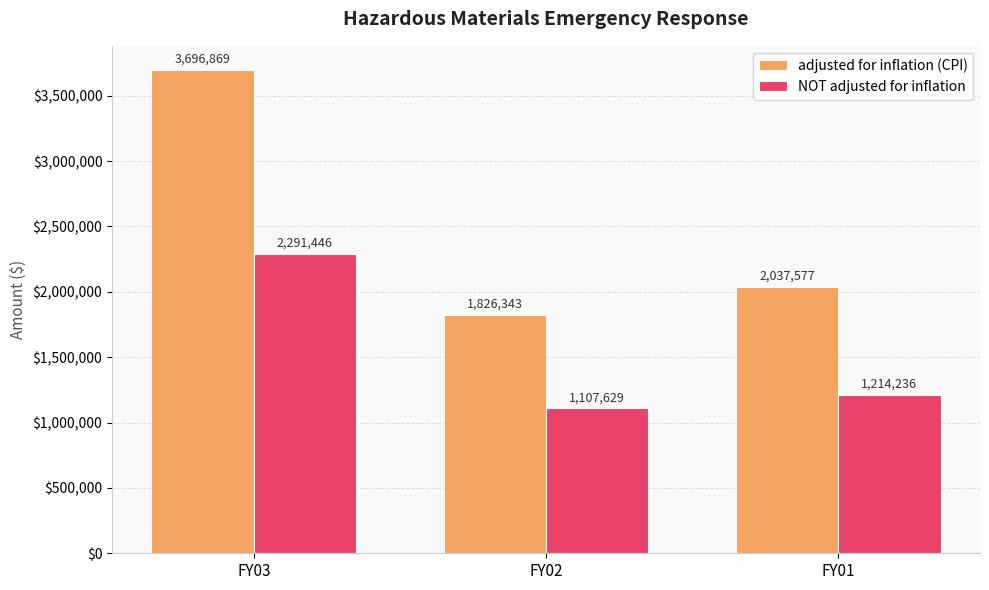

Is the value of adjusted for inflation (CPI) at FY03 greater than the value of NOT adjusted for inflation at FY01?

Yes